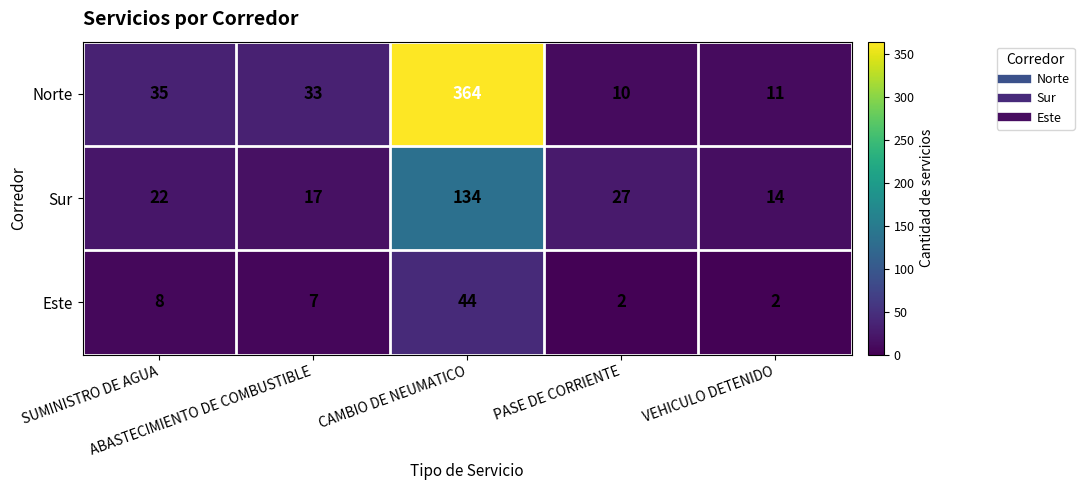

List the series in order of their peak value, lowest first.

Este, Sur, Norte